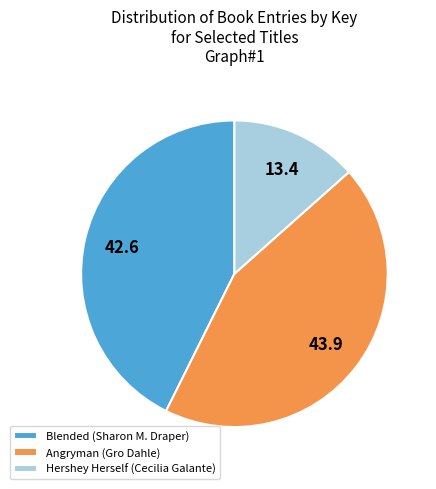

Is it true that Blended (Sharon M. Draper) is 38% of the pie?

False